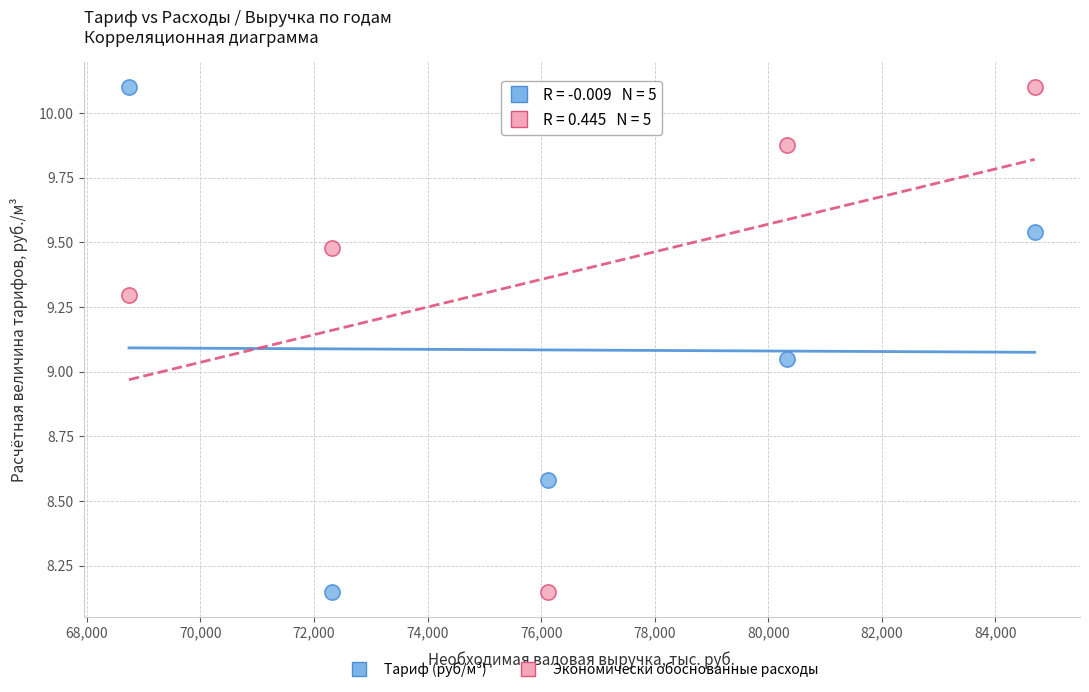

Across all data points, what is the range of X values (max minus min)?

15950.6